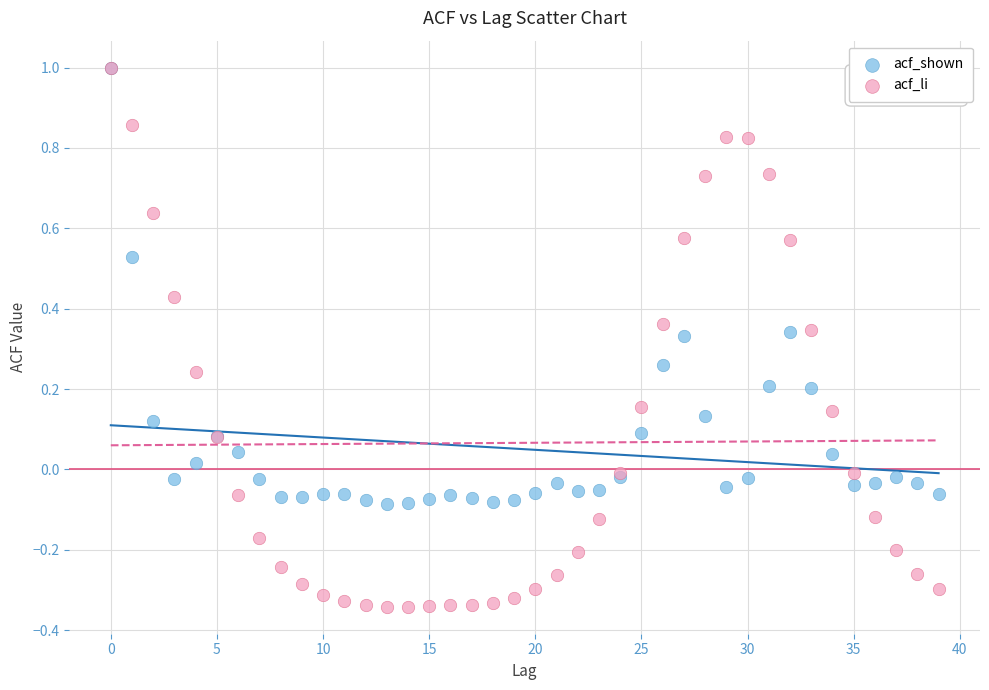

What are all the series names shown in the legend?

acf_shown, acf_li